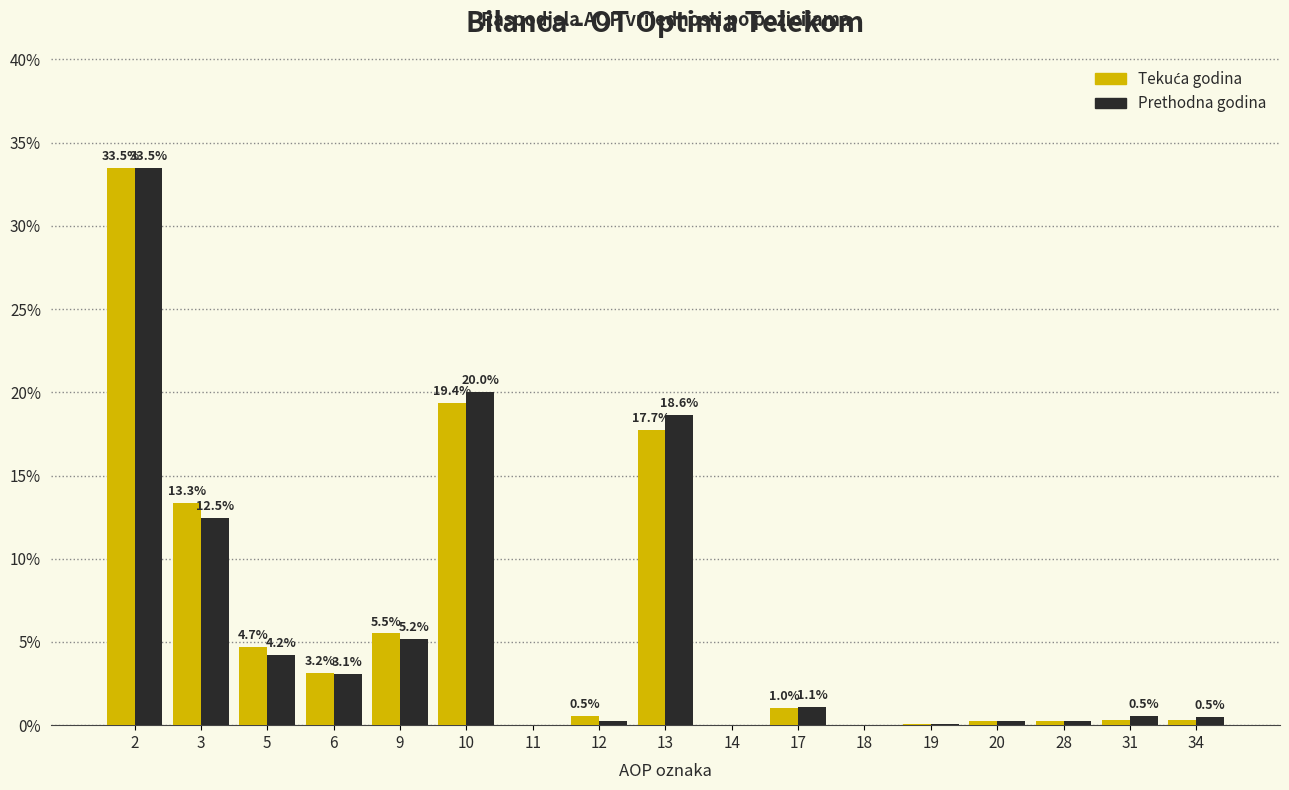

At which label is Prethodna godina closest to 16?

13